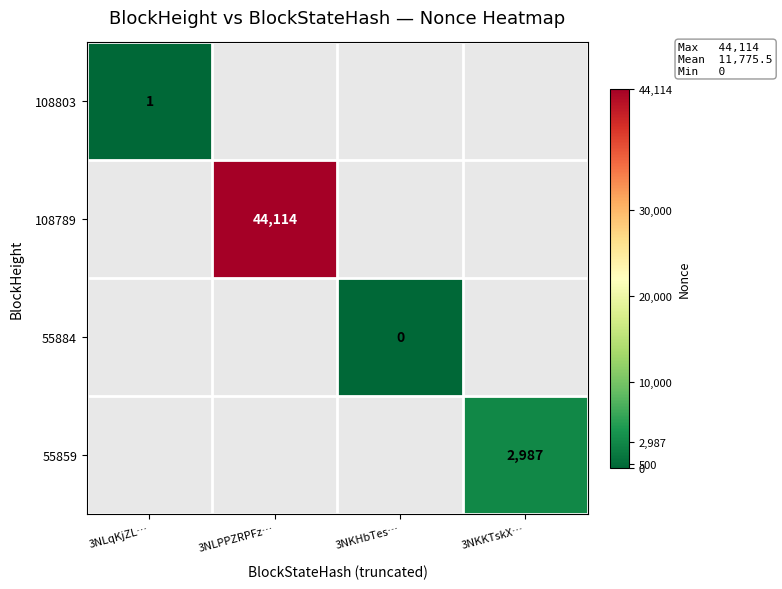

At how many categories does at least one series exceed 39445?

1